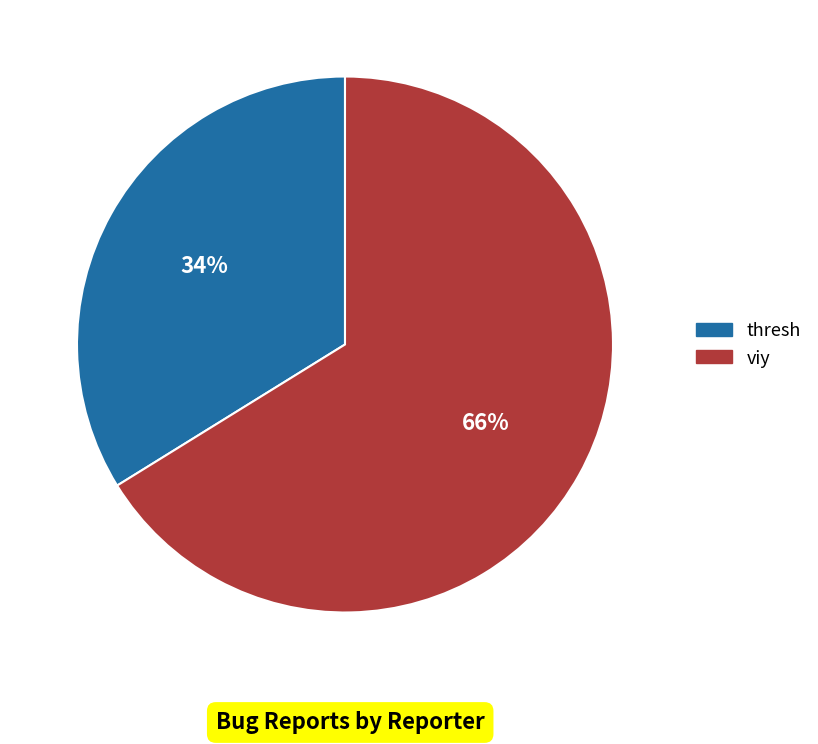

To the nearest percent, what is the combined percentage of thresh and viy?

100%